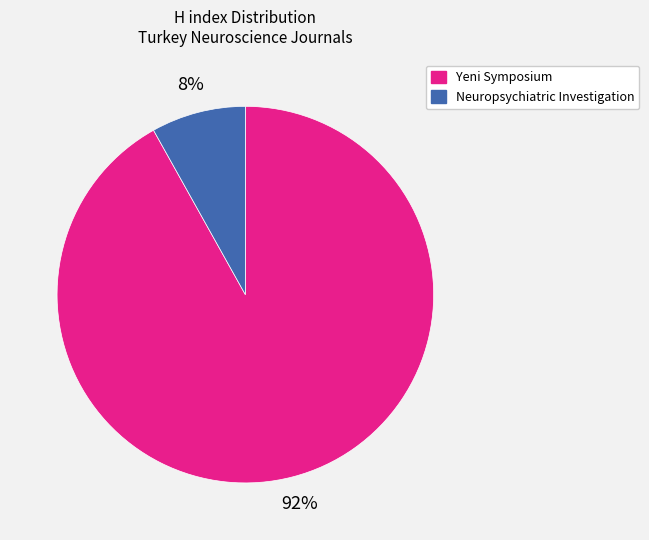

Which category has the biggest portion of the pie?

Yeni Symposium